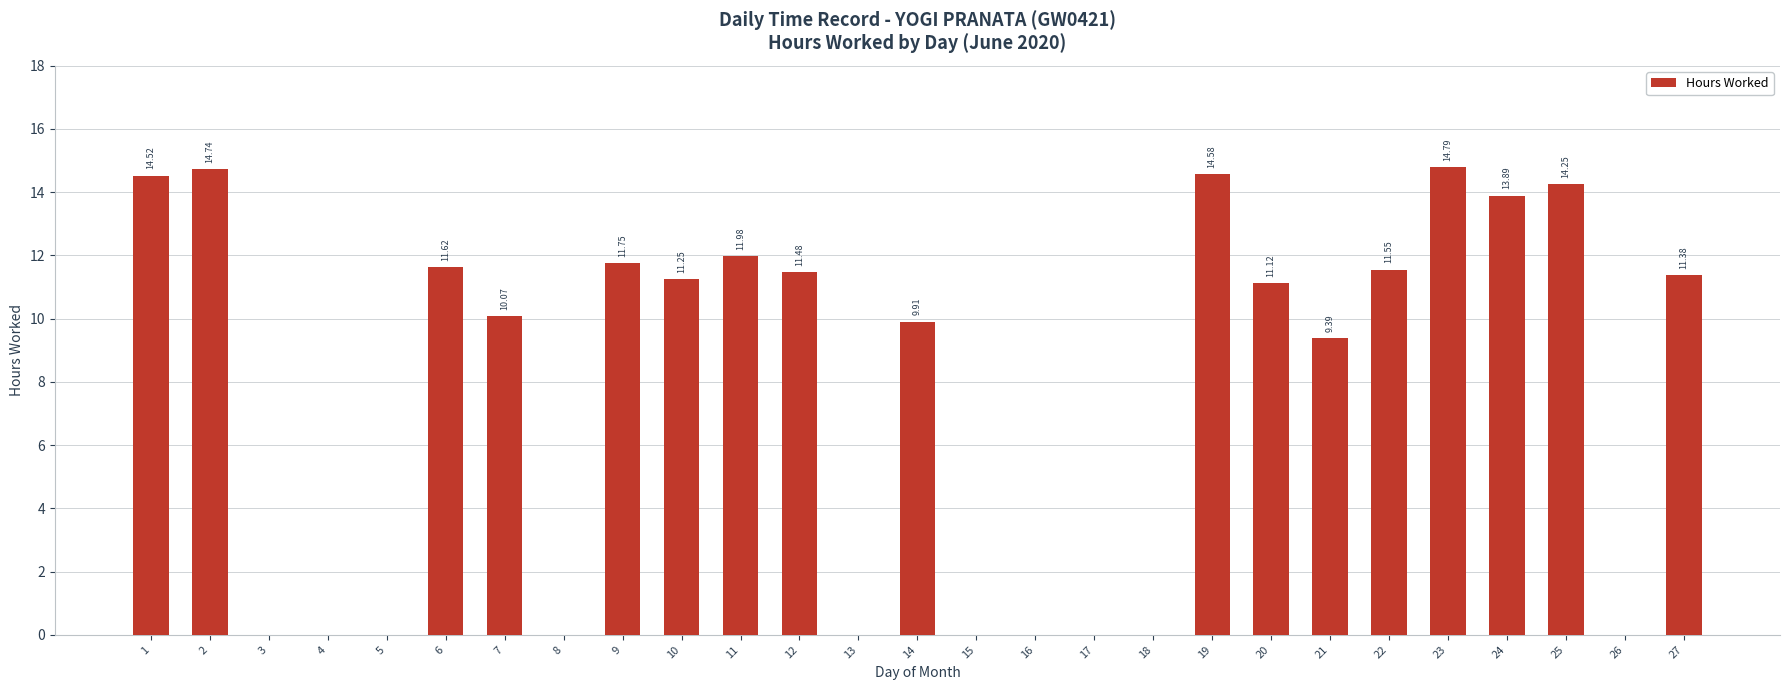

What is the greatest value displayed?

14.8